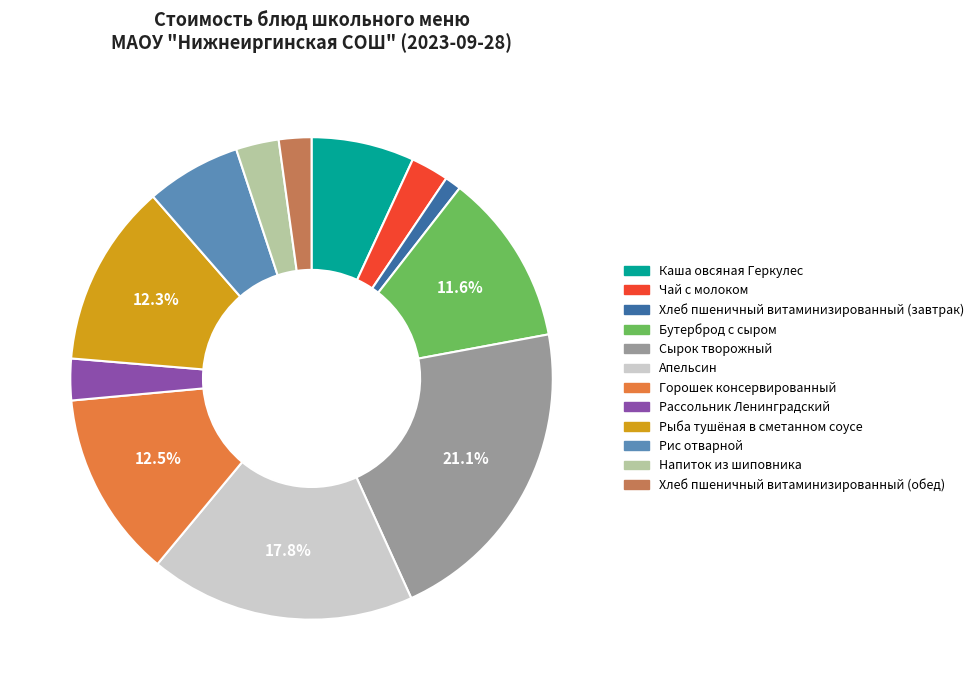

What is the ratio of the value at Горошек консервированный to the value at Апельсин?

0.7